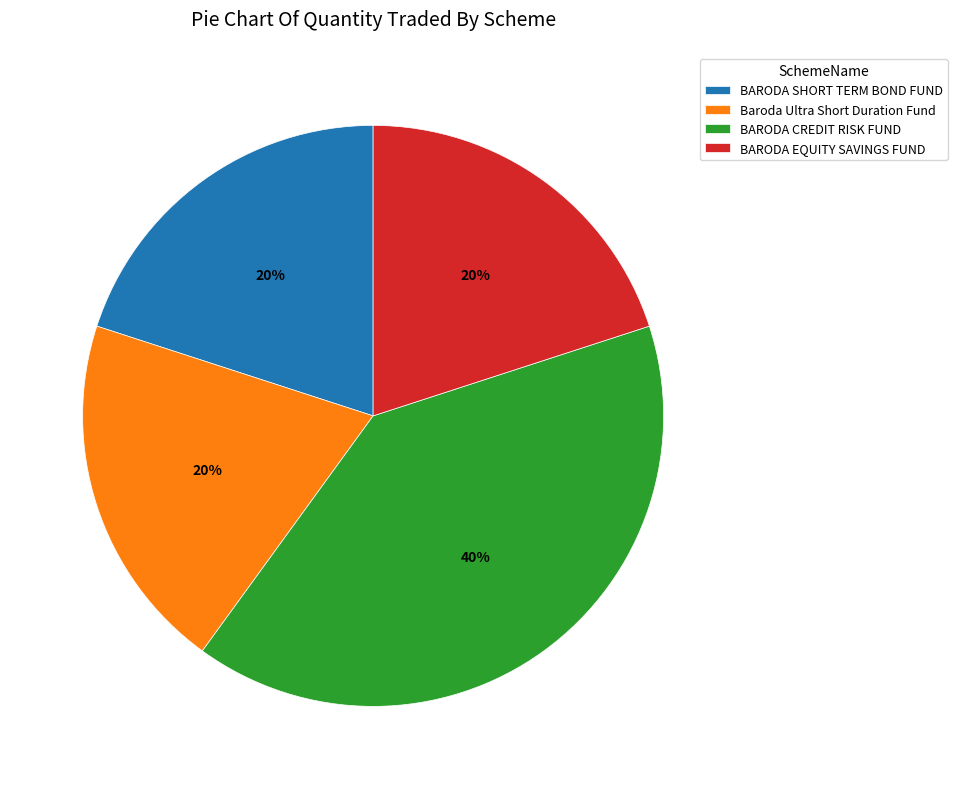

Which slice is the largest?

BARODA CREDIT RISK FUND